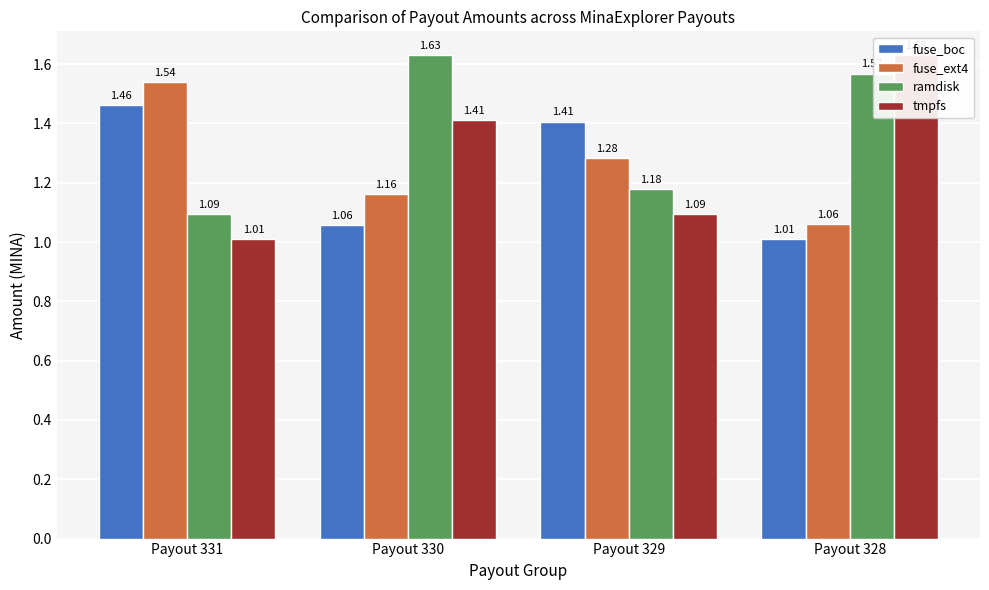

Count the number of data series in this chart.

4